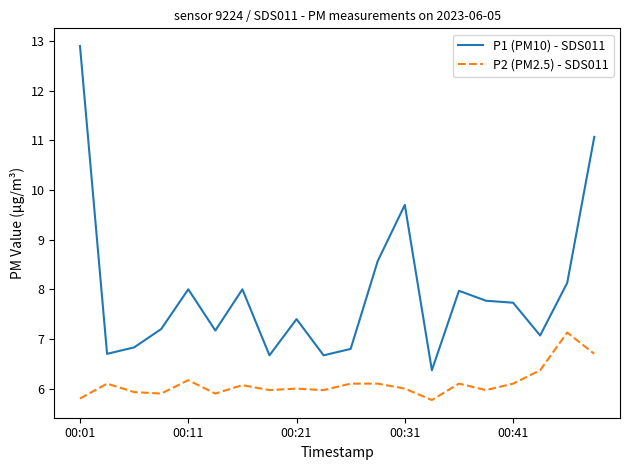

Rank the series by their maximum value, from highest to lowest.

P1 (PM10) - SDS011, P2 (PM2.5) - SDS011